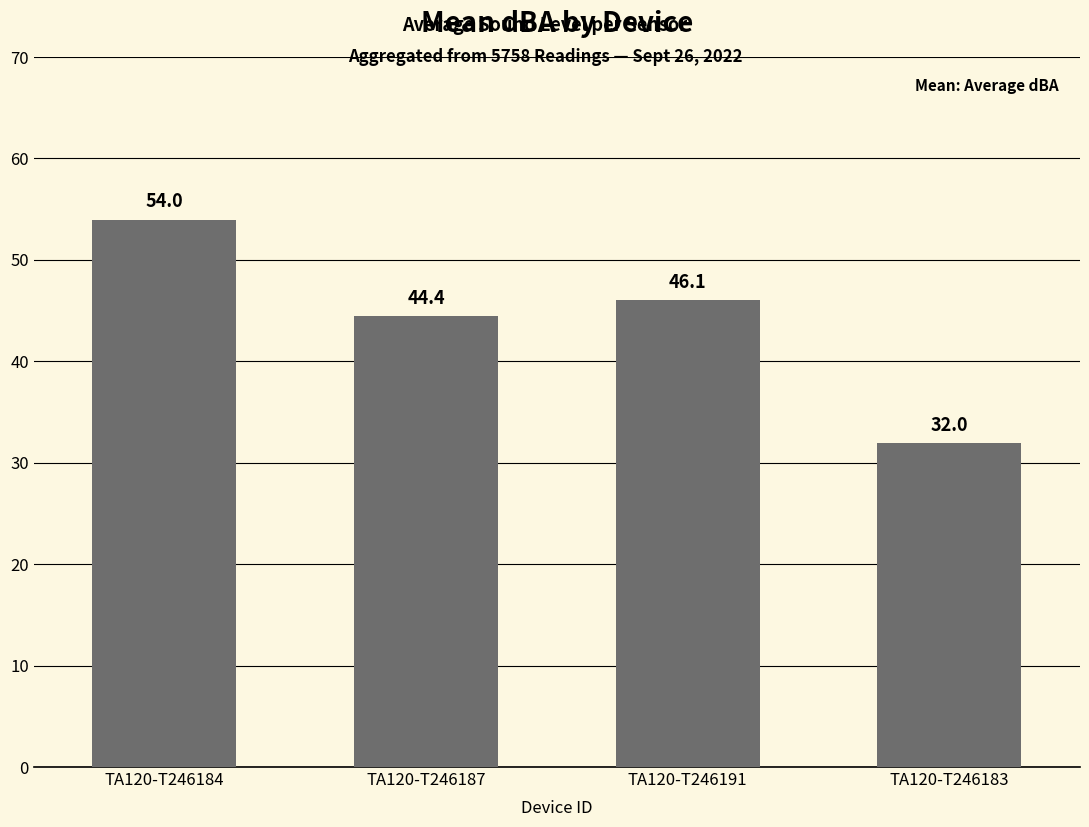

Reading left to right, what are all the values shown in this chart?

54.0	44.4	46.1	32.0